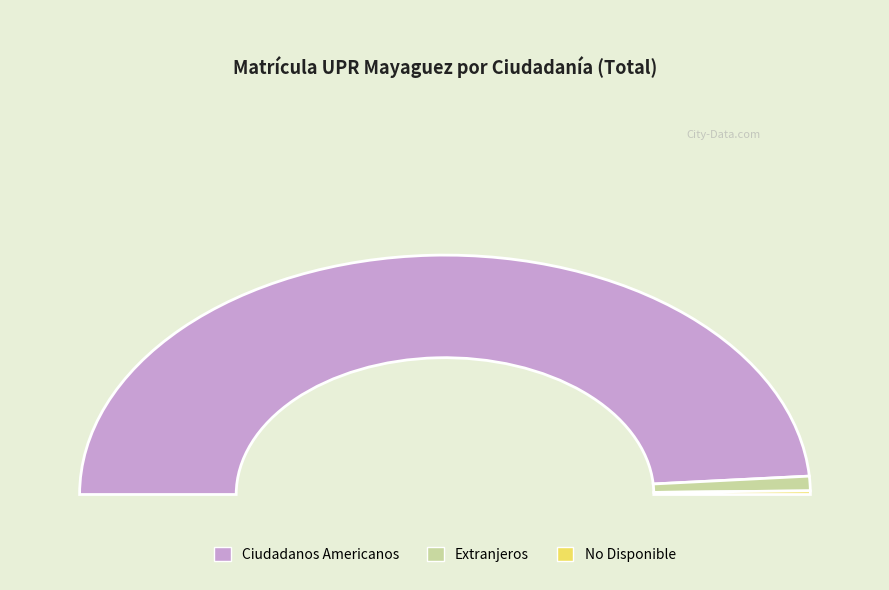

What is the ratio of the value at Ciudadanos Americanos to the value at Extranjeros?

49.7